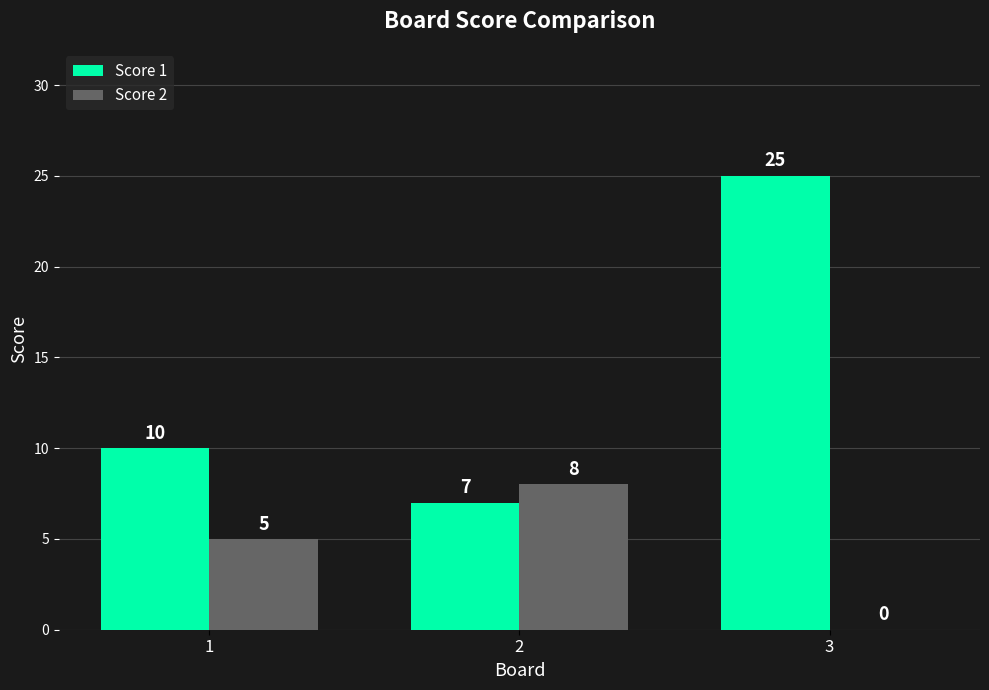

Are the bars horizontal?

No